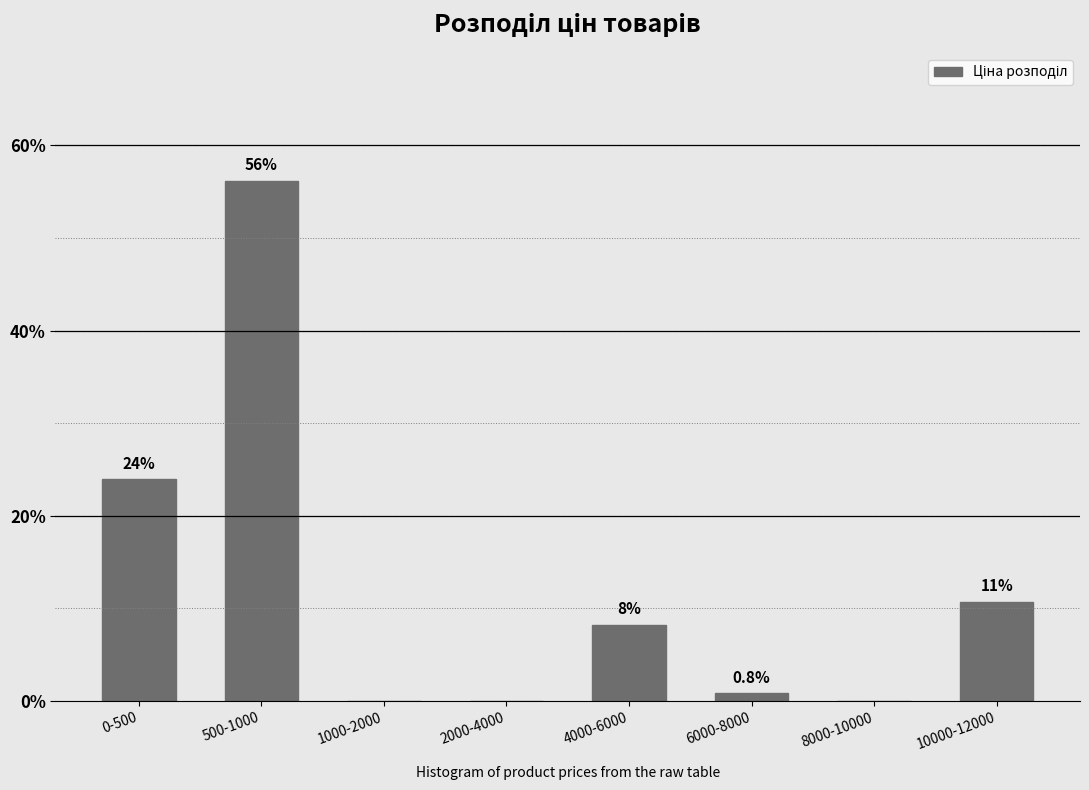

Reading right to left, what are all the values shown in this chart?

10000-12000=10.7	8000-10000=0.0	6000-8000=0.8	4000-6000=8.3	2000-4000=0.0	1000-2000=0.0	500-1000=56.2	0-500=24.0